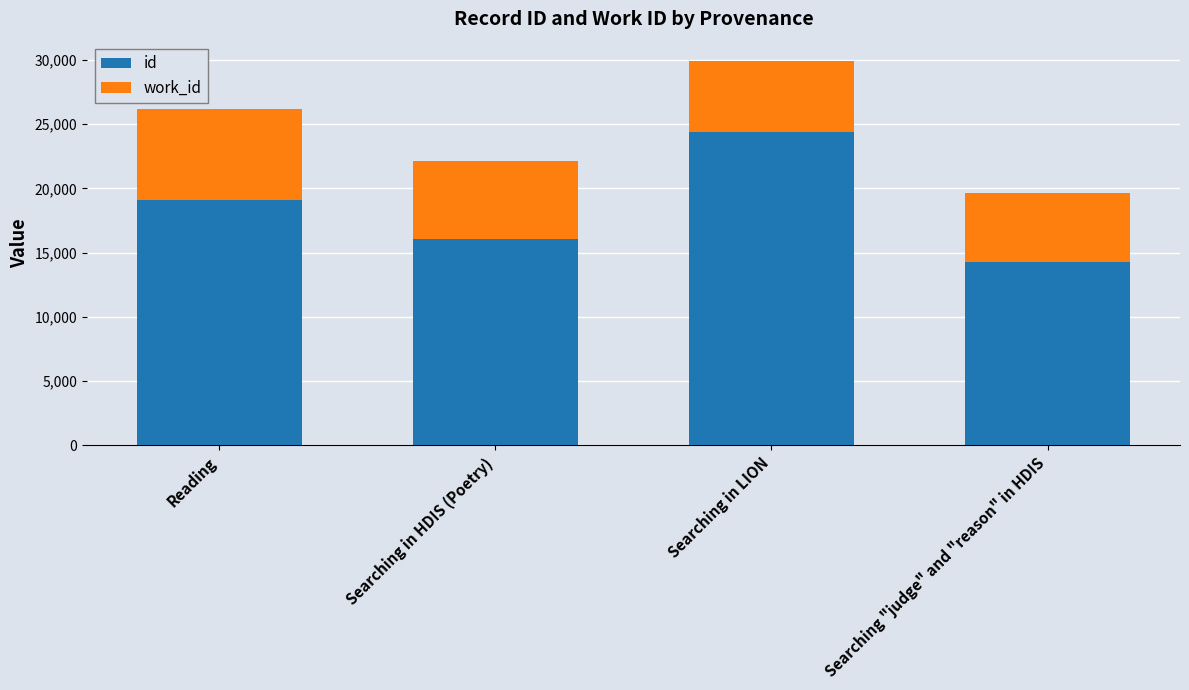

List the labels in order of id value, smallest first.

Searching "judge" and "reason" in HDIS, Searching in HDIS (Poetry), Reading, Searching in LION